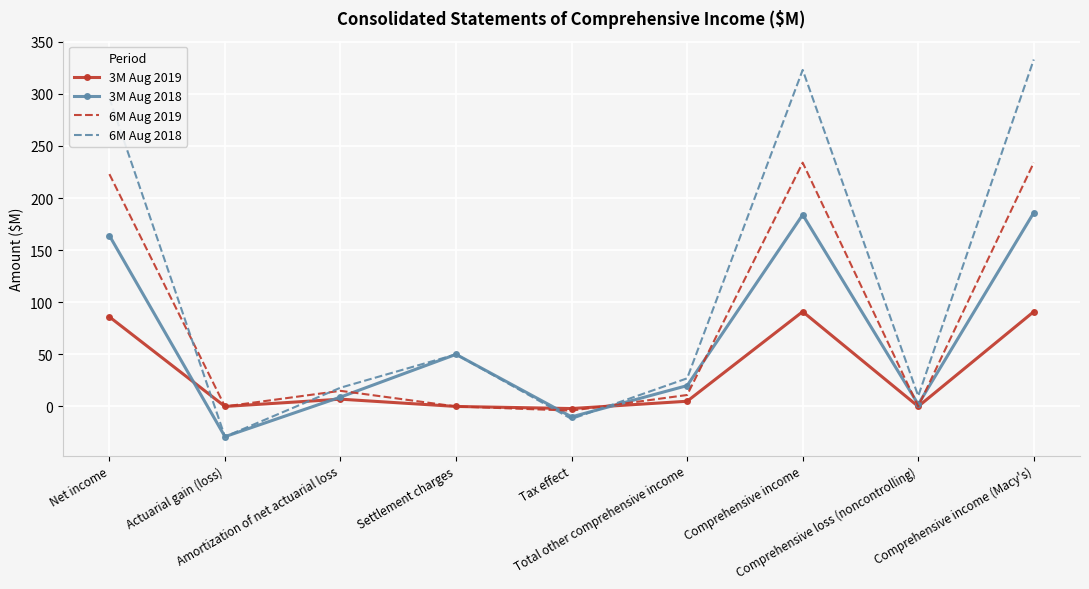

True or false: 6M Aug 2019 has a value of 86 at Comprehensive income.

False